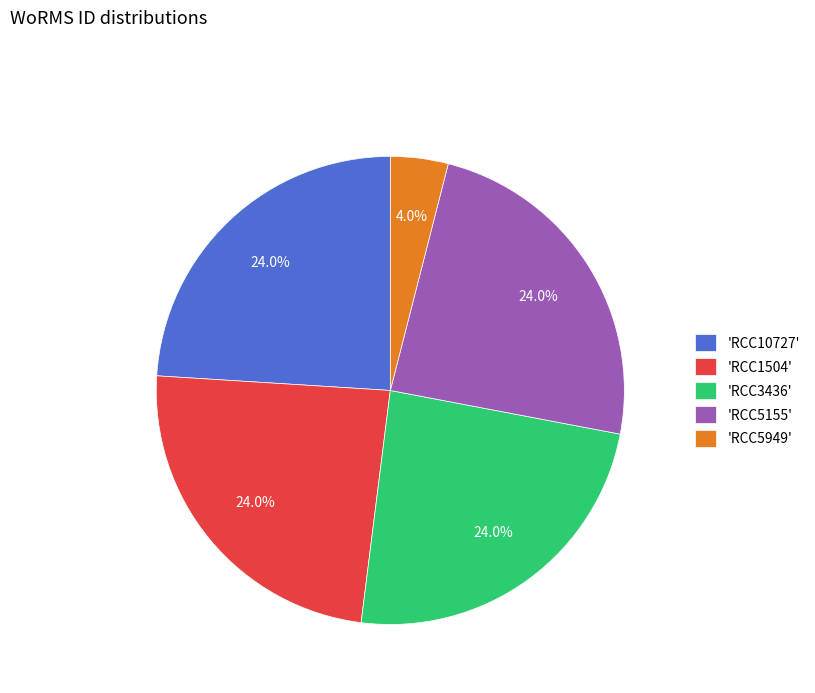

Does 'RCC1504' account for over 50% of the chart?

No